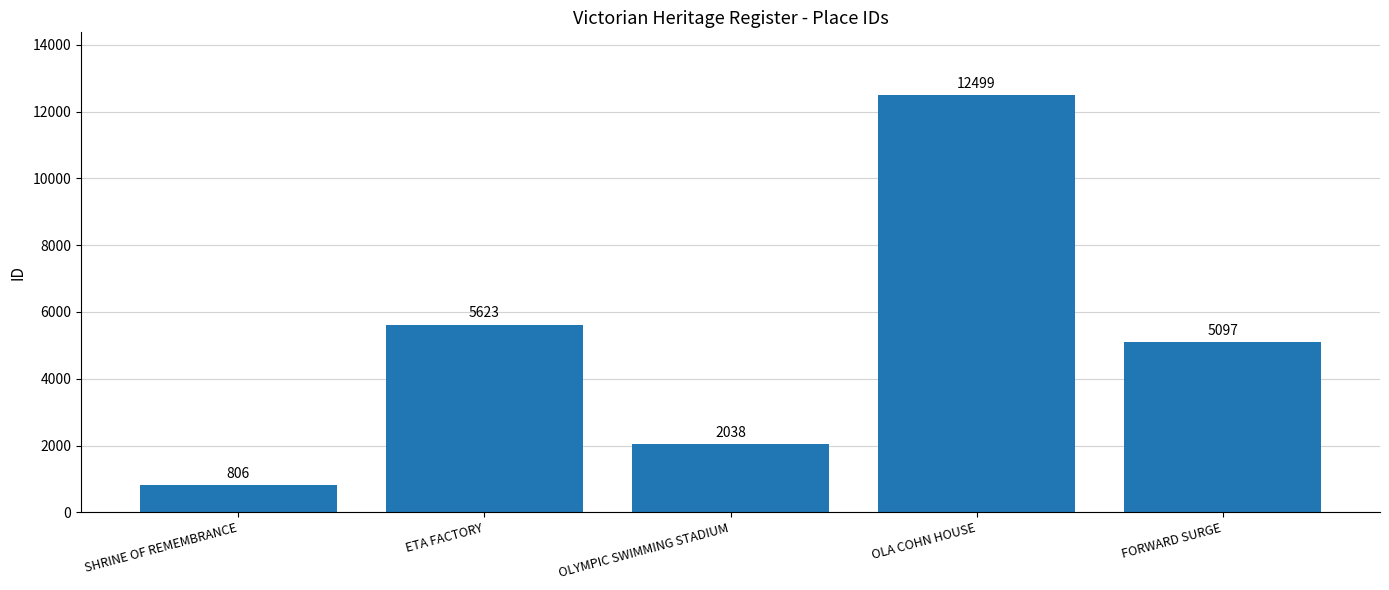

What value does the data have at OLA COHN HOUSE?

12499